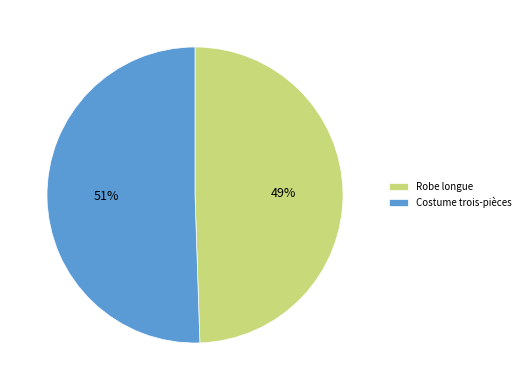

Which slice is the largest?

Costume trois-pièces